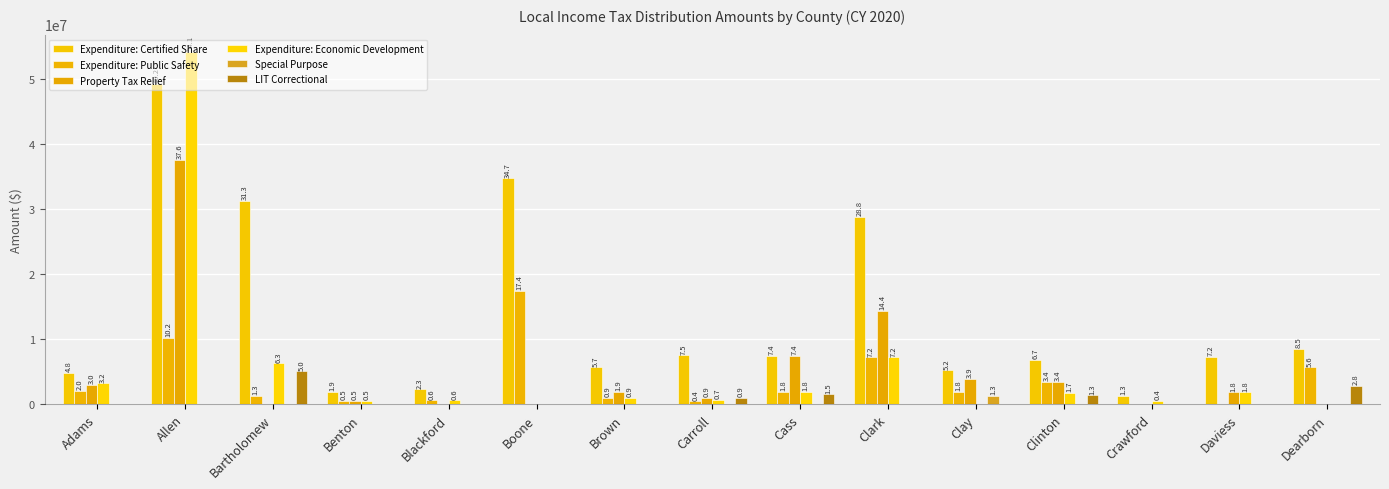

Reading right to left, what are all the values shown in this chart?

Expenditure: Certified Share: Dearborn=8452263	Daviess=7246905	Crawford=1304127	Clinton=6744024	Clay=5190360	Clark=28756947	Cass=7395546	Carroll=7493416	Brown=5654443	Boone=34717647	Blackford=2271161	Benton=1864117	Bartholomew=31292691	Allen=49222611	Adams=4751694
Expenditure: Public Safety: Dearborn=5634842	Daviess=0	Crawford=0	Clinton=3372012	Clay=1816626	Clark=7189237	Cass=1848887	Carroll=412911	Brown=927932	Boone=17358823	Blackford=567790	Benton=466029	Bartholomew=1251708	Allen=10210042	Adams=1979872
Property Tax Relief: Dearborn=0	Daviess=1811726	Crawford=0	Clinton=3372012	Clay=3892770	Clark=14378473	Cass=7395546	Carroll=917580	Brown=1855863	Boone=0	Blackford=0	Benton=540594	Bartholomew=0	Allen=37562744	Adams=2961889
Expenditure: Economic Development: Dearborn=0	Daviess=1811726	Crawford=434709	Clinton=1686006	Clay=0	Clark=7189237	Cass=1848887	Carroll=688185	Brown=927932	Boone=0	Blackford=567790	Benton=466029	Bartholomew=6258538	Allen=54113221	Adams=3167796
Special Purpose: Dearborn=0	Daviess=0	Crawford=0	Clinton=0	Clay=1297590	Clark=0	Cass=0	Carroll=0	Brown=0	Boone=0	Blackford=0	Benton=0	Bartholomew=0	Allen=0	Adams=0
LIT Correctional: Dearborn=2817421	Daviess=0	Crawford=0	Clinton=1348805	Clay=0	Clark=0	Cass=1479109	Carroll=917580	Brown=0	Boone=0	Blackford=0	Benton=0	Bartholomew=5006831	Allen=0	Adams=0